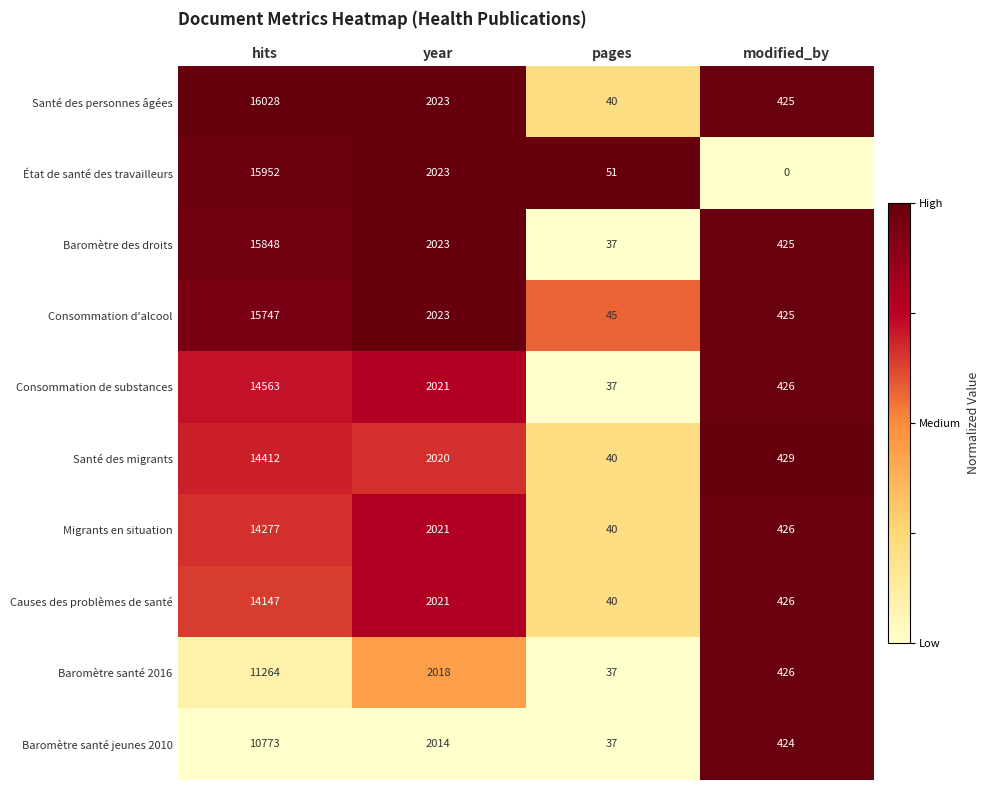

Rank the series at hits from highest to lowest value.

Santé des personnes âgées, État de santé des travailleurs, Baromètre des droits, Consommation d'alcool, Consommation de substances, Santé des migrants, Migrants en situation, Causes des problèmes de santé, Baromètre santé 2016, Baromètre santé jeunes 2010